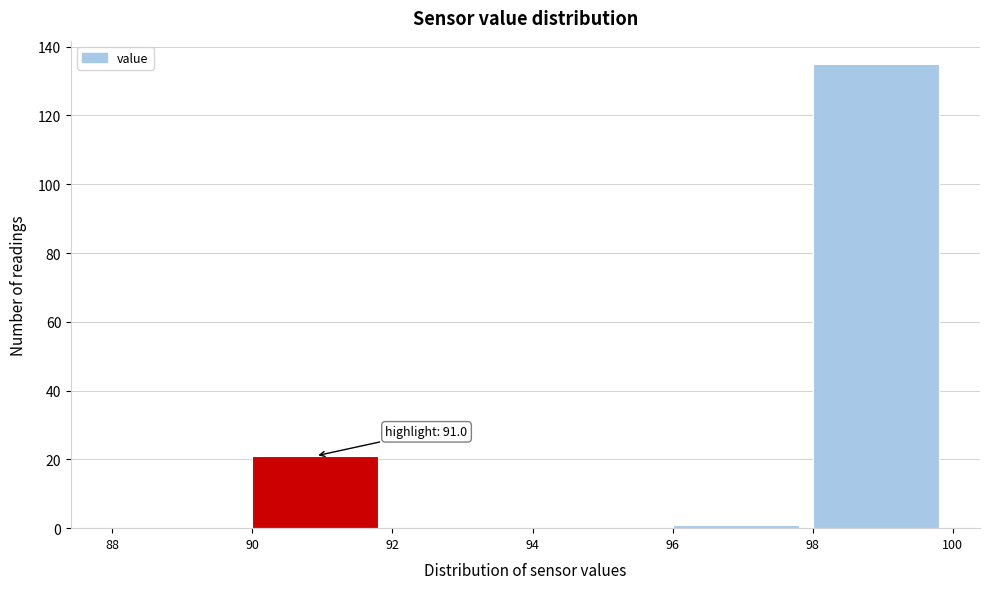

Over which range of the x-axis is the bar tallest?

98 to 100